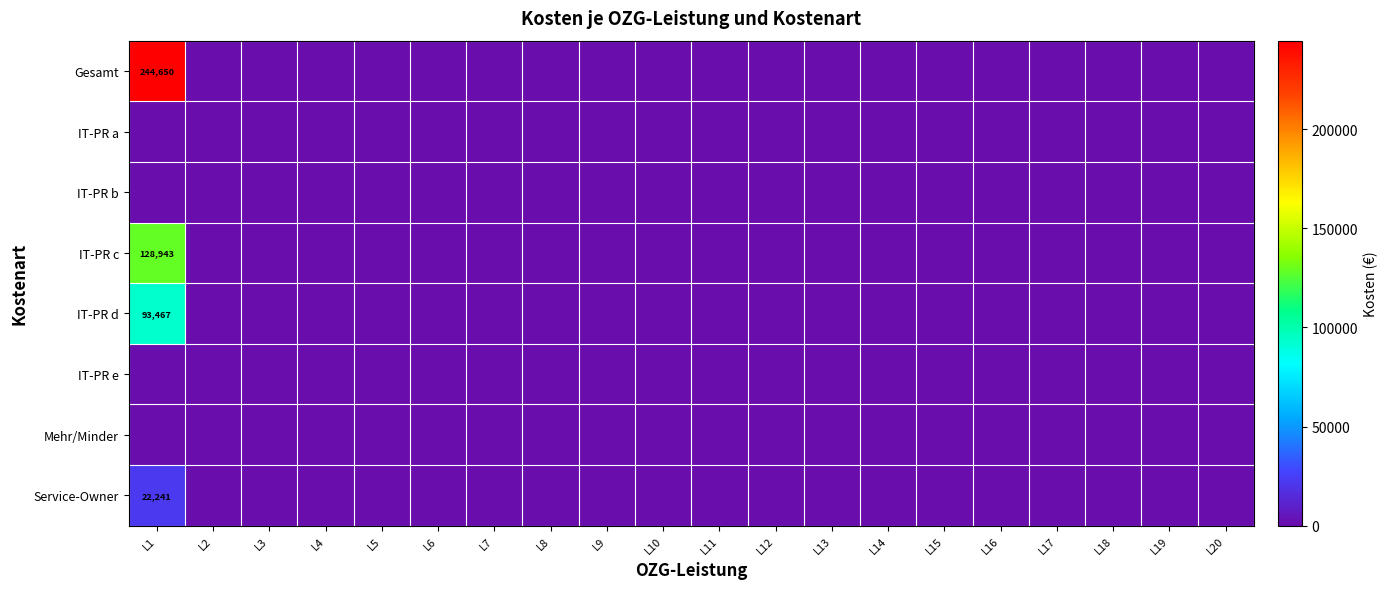

Is it true that IT-PR c equals -47409.6 at L4?

False